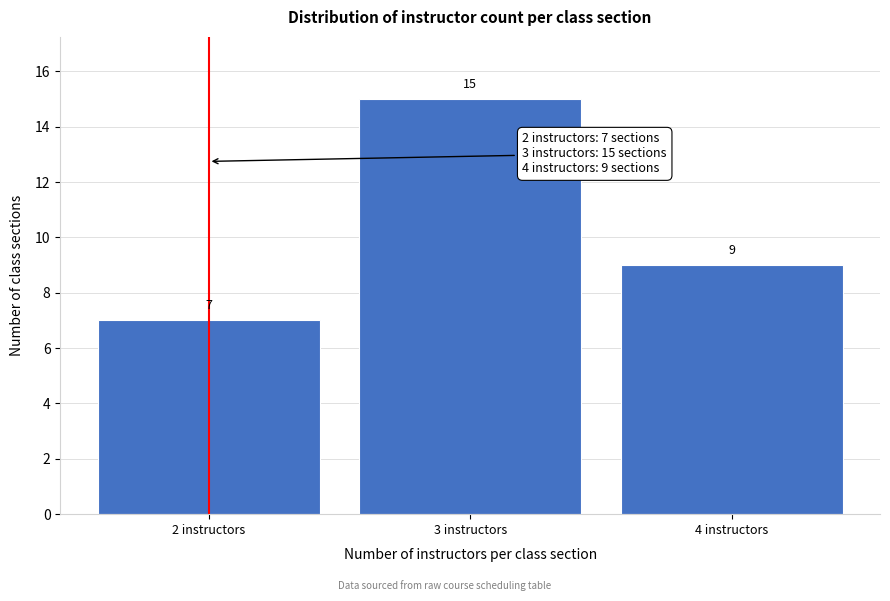

Reading left to right, list every bar in this chart as the range it spans on the x-axis followed by its height.

1.5 to 2.5: 7
2.5 to 3.5: 15
3.5 to 4.5: 9